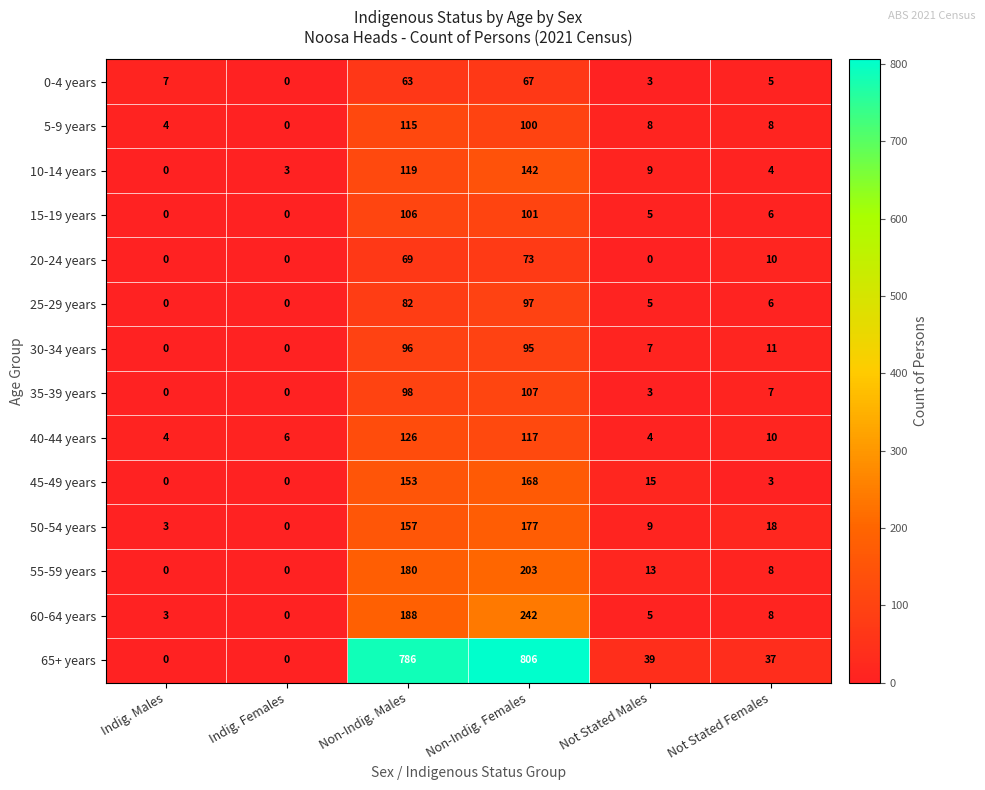

Rank the series by their maximum value, from highest to lowest.

65+ years, 60-64 years, 55-59 years, 50-54 years, 45-49 years, 10-14 years, 40-44 years, 5-9 years, 35-39 years, 15-19 years, 25-29 years, 30-34 years, 20-24 years, 0-4 years